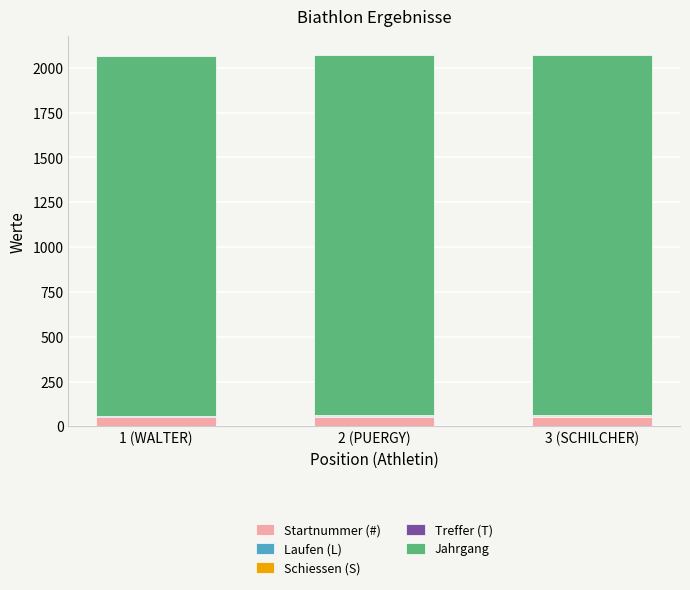

Are the bars grouped side by side (vs. stacked)?

No